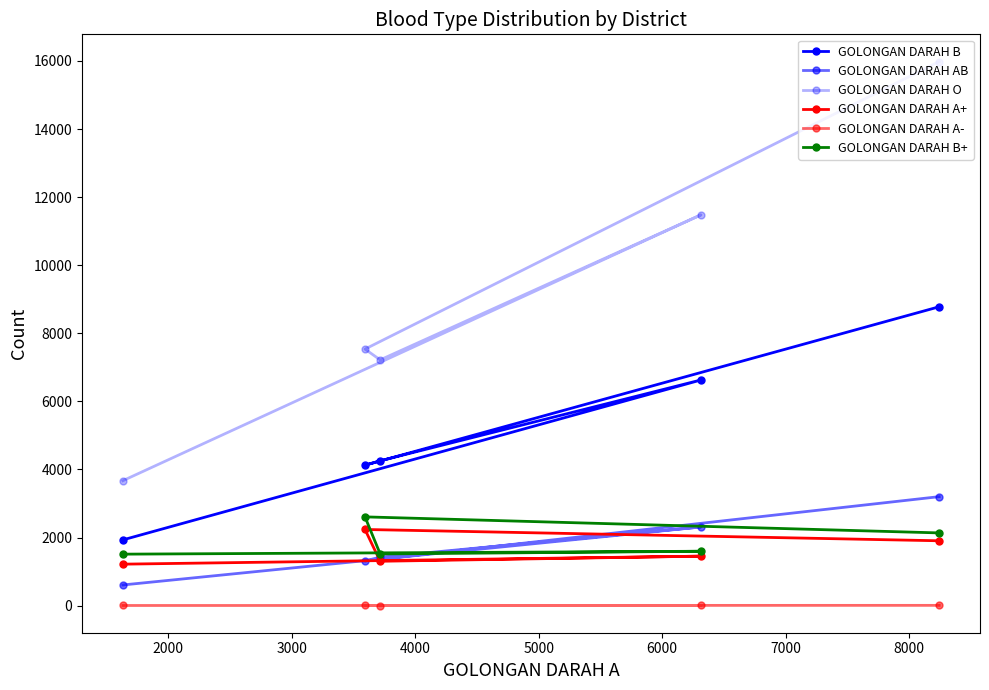

True or false: GOLONGAN DARAH A- has more than 2 interior local peaks.

False